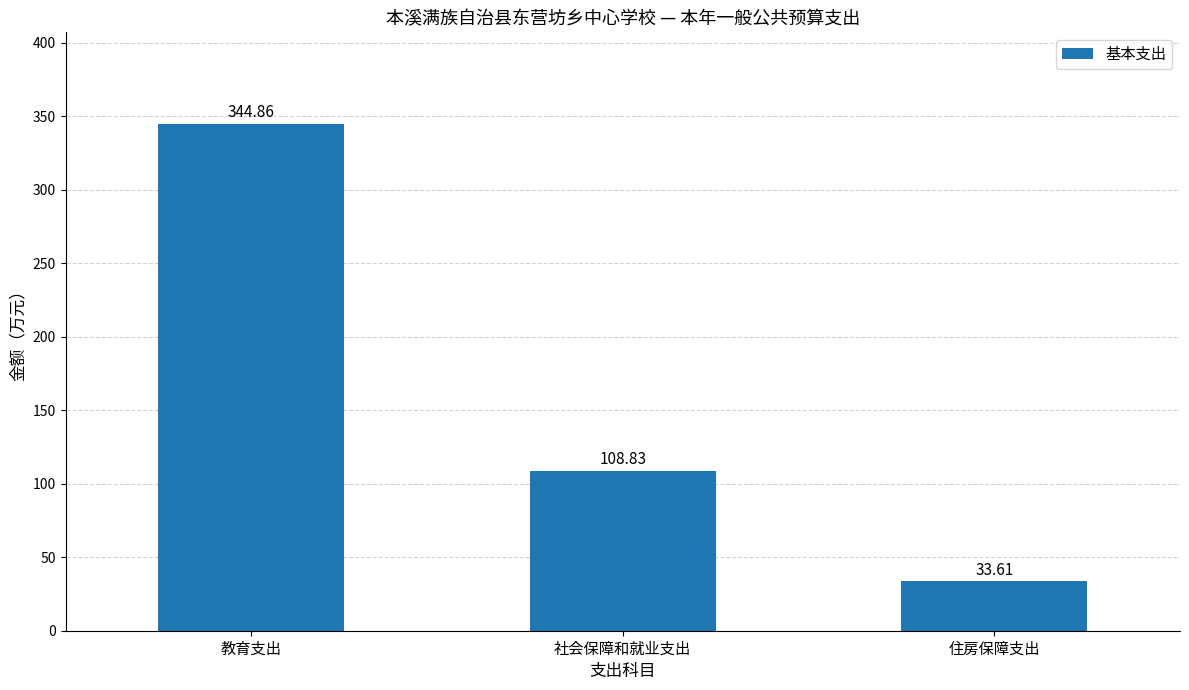

What is the average value?

162.4